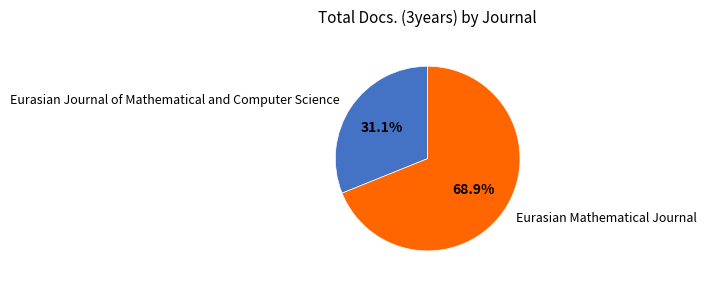

To the nearest percent, what is the difference between the largest and smallest slice percentages?

38%